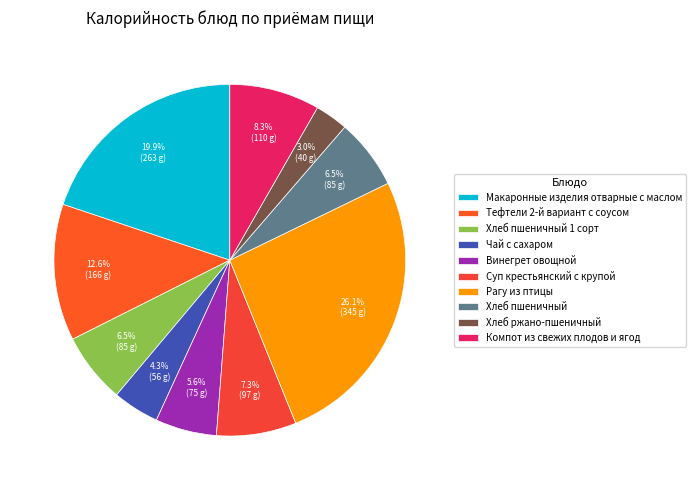

Does Хлеб пшеничный account for over 50% of the chart?

No